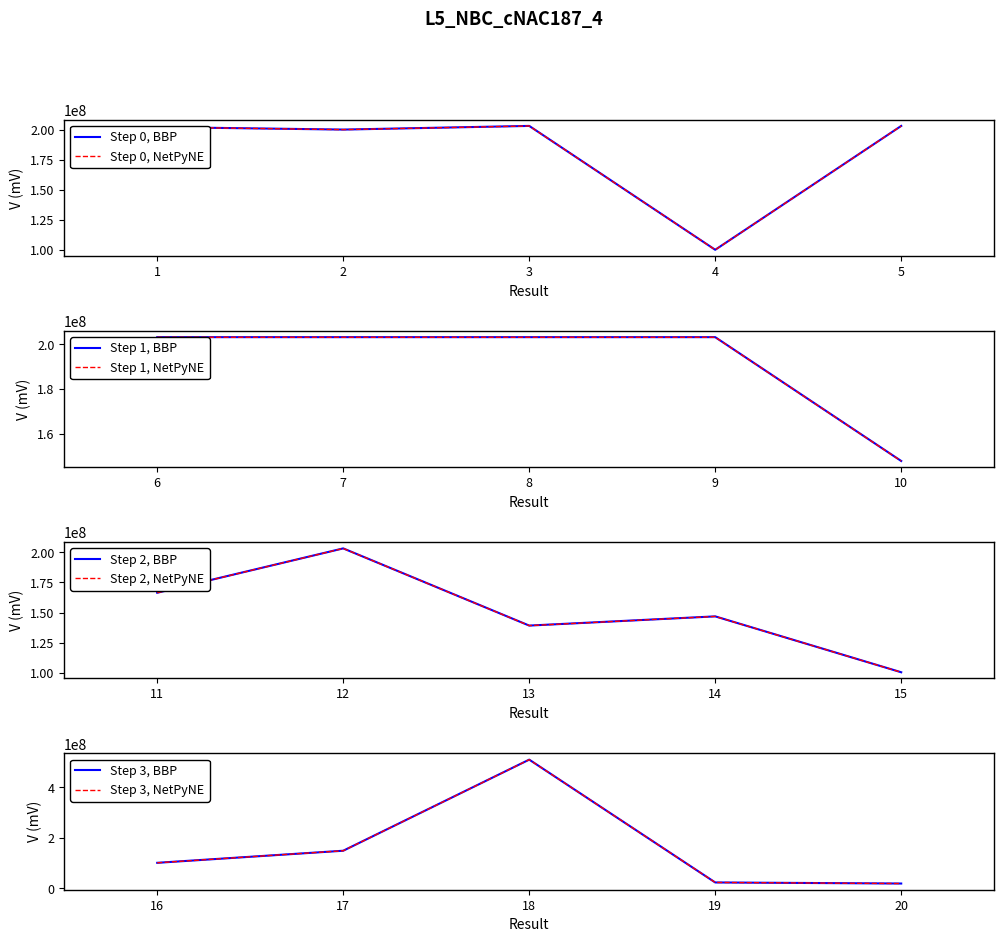

The value of Step 0, NetPyNE at 3 is 357234997.2. True or false?

False